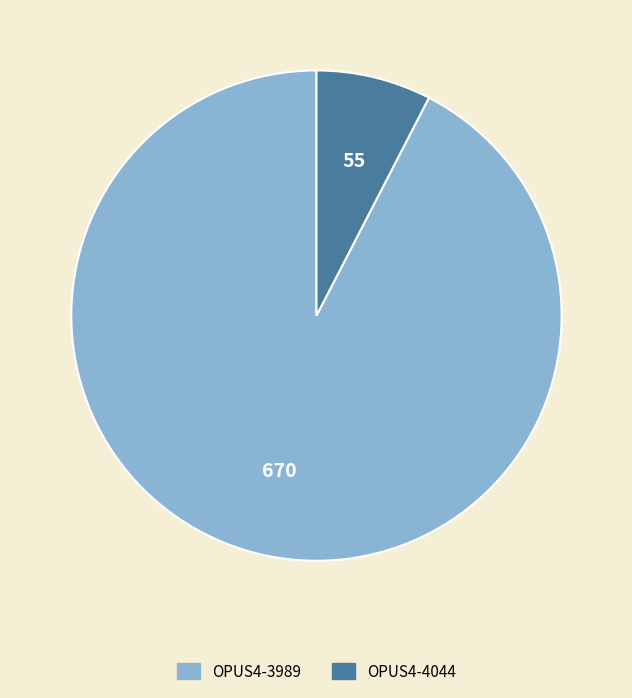

The OPUS4-4044 slice represents 8% of the pie. True or false?

True